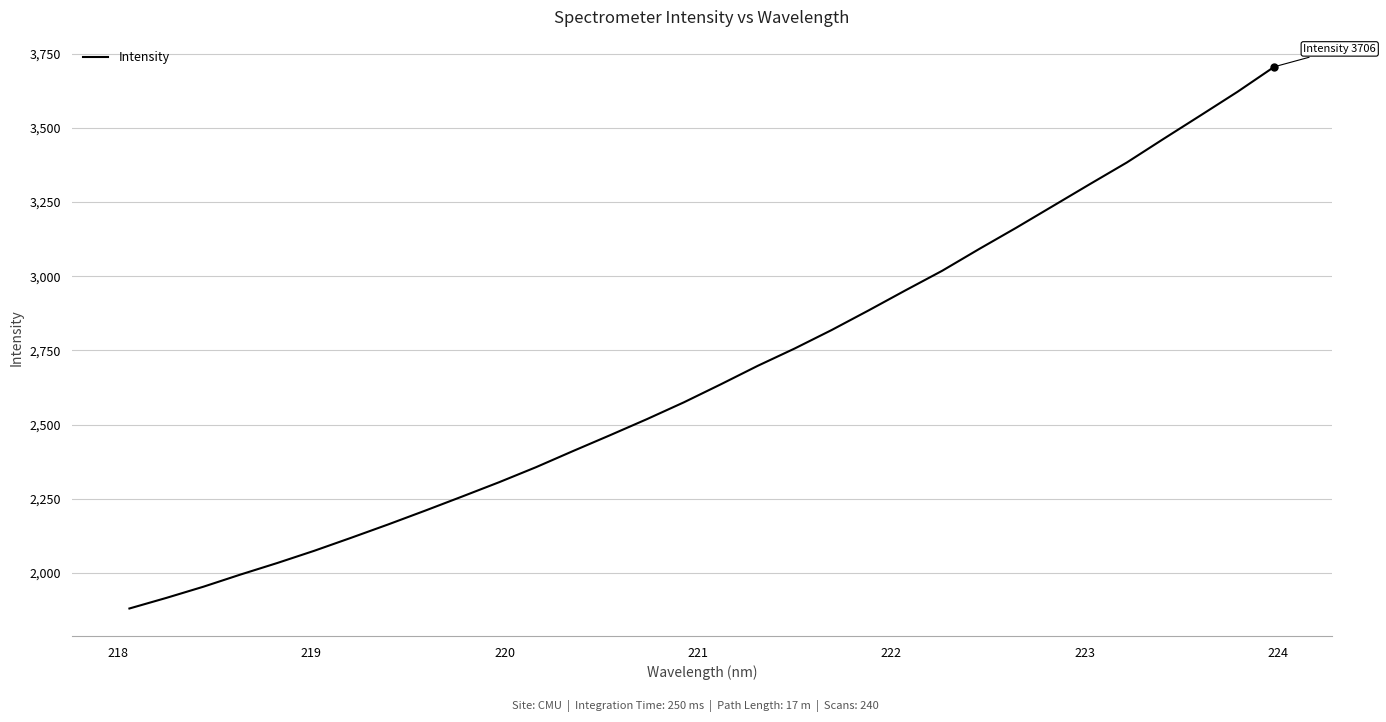

What is the smallest value displayed?

1880.6